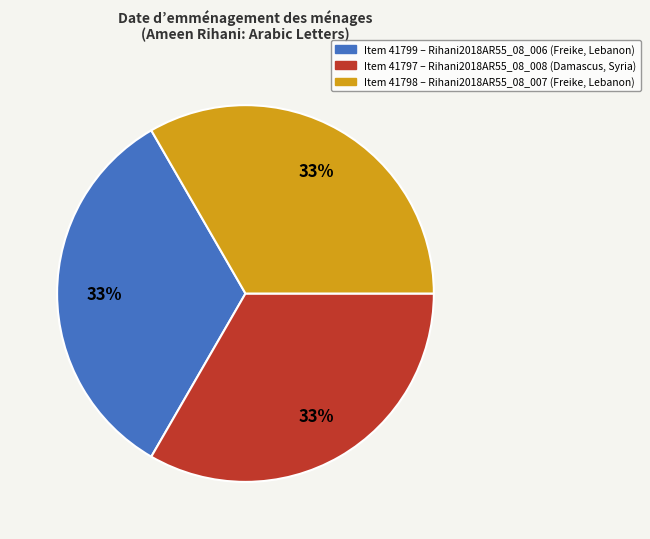

Does any single category account for the majority?

No